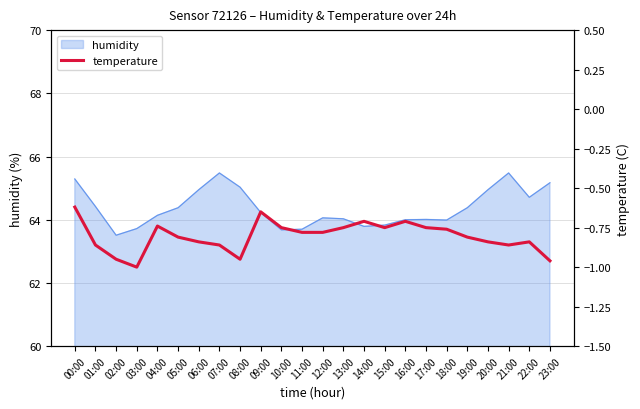

Reading left to right, transcribe all the data shown in this chart.

-0.6	-0.9	-0.9	-1.0	-0.7	-0.8	-0.8	-0.9	-0.9	-0.7	-0.8	-0.8	-0.8	-0.8	-0.7	-0.8	-0.7	-0.8	-0.8	-0.8	-0.8	-0.9	-0.8	-1.0